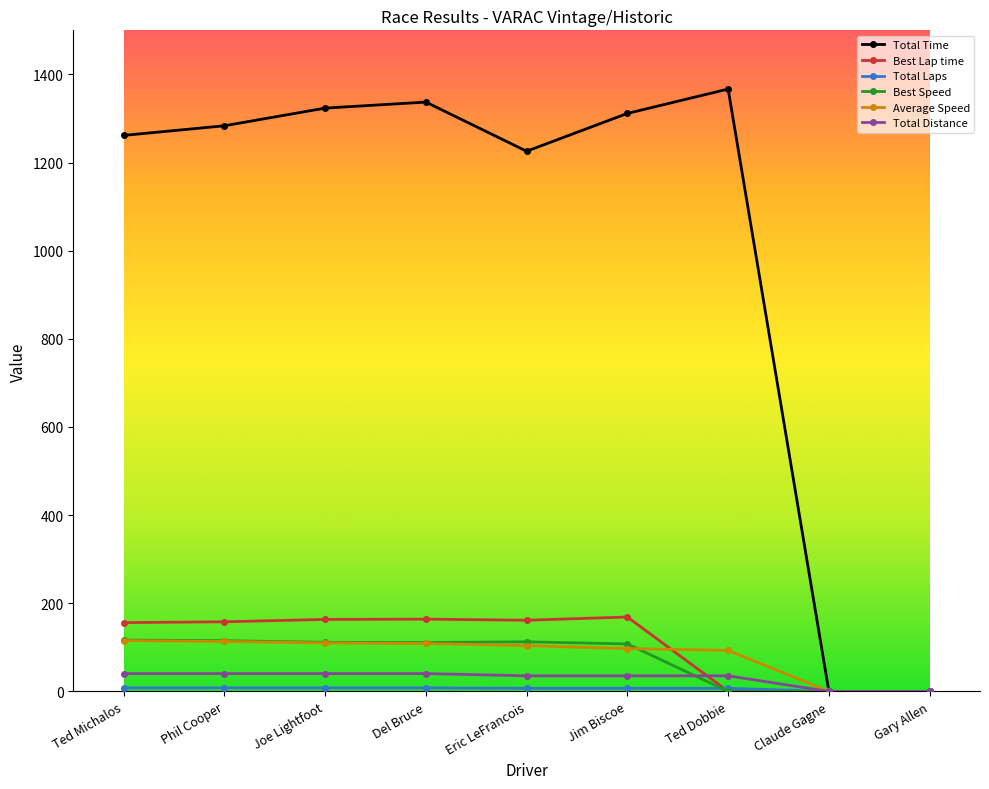

Is this an area chart (filled region under the line)?

No